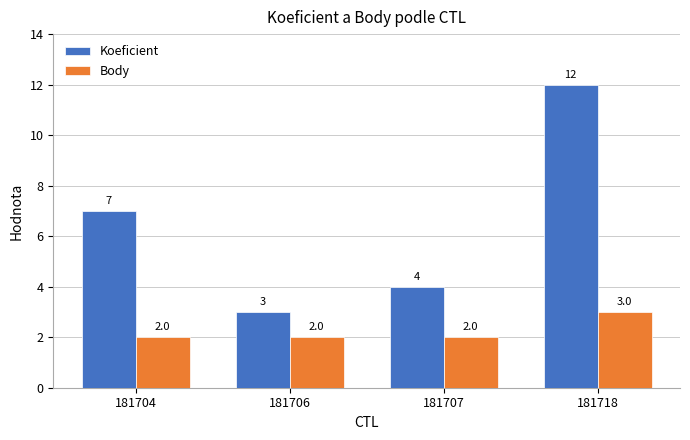

What is the difference between the highest and lowest values at 181707?

2